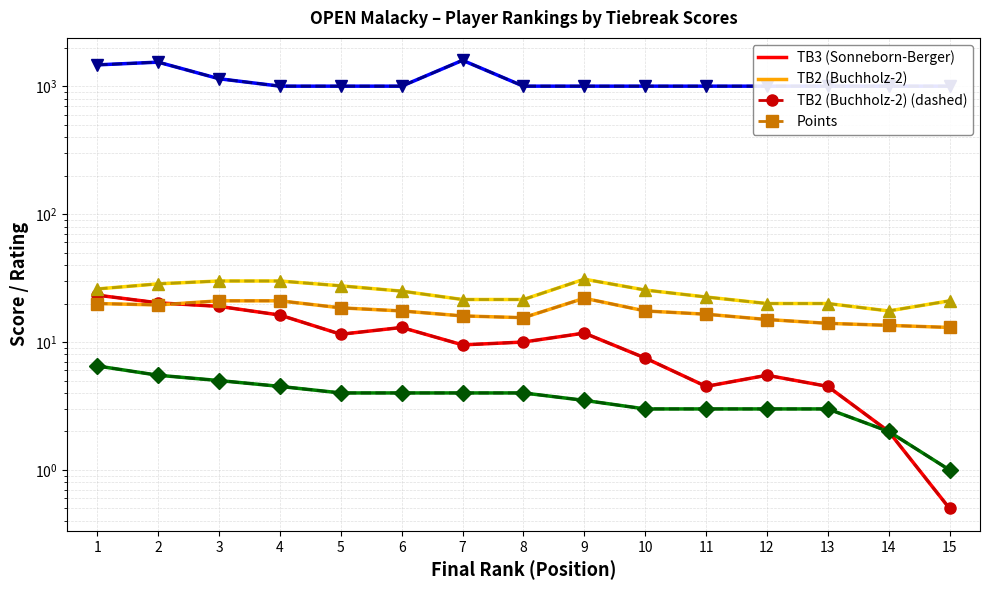

Between 10 and 8, which is larger?

8